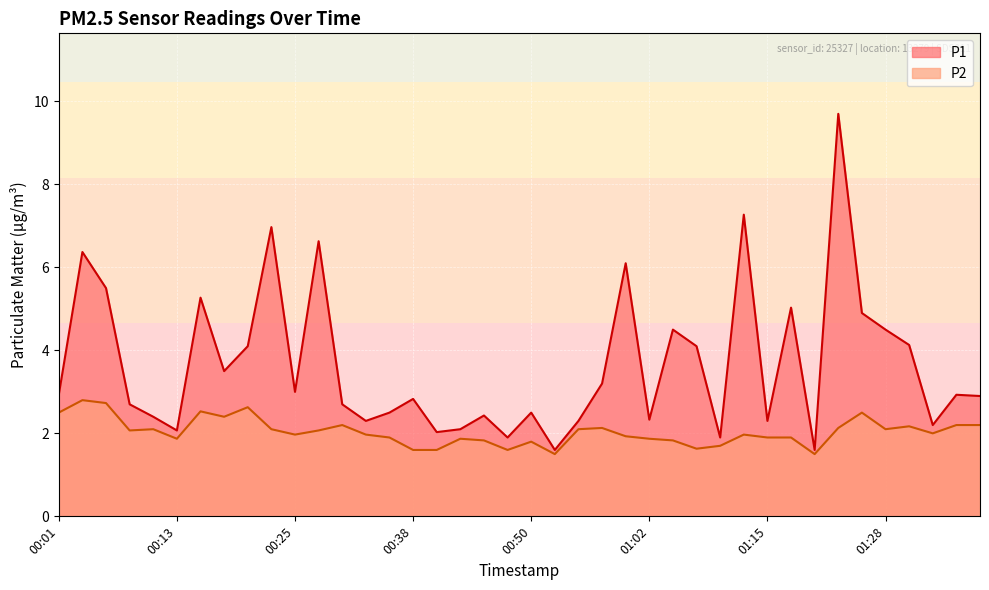

Where is P2 nearest to the value 2?

01:33